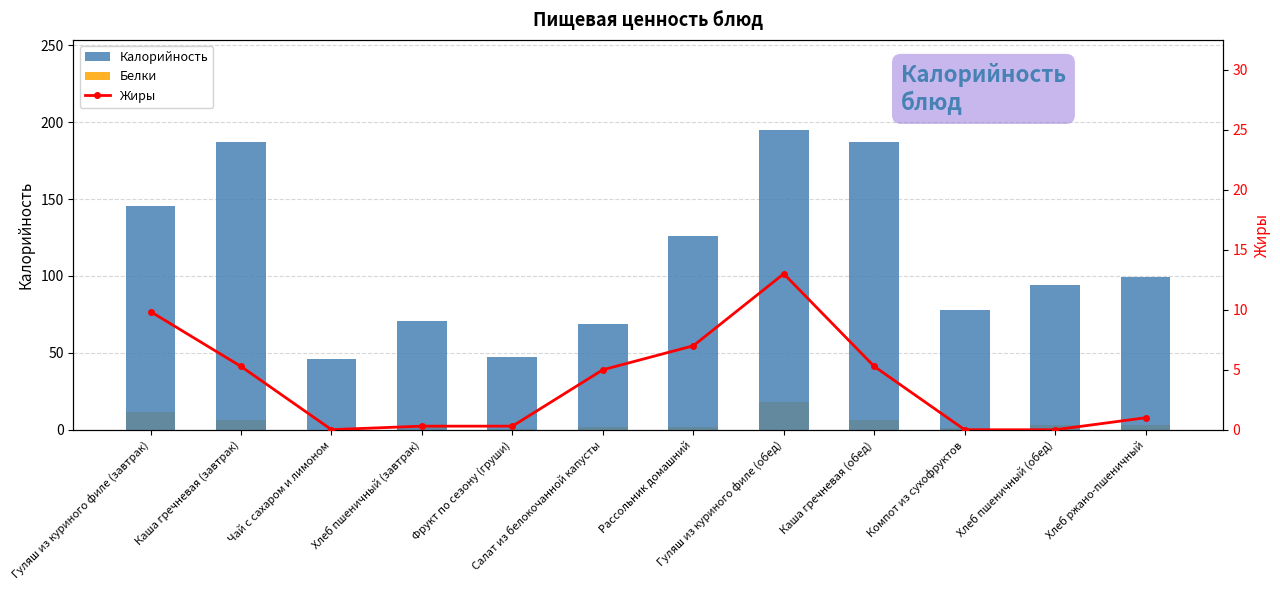

What position from the right is Хлеб ржано-пшеничный?

1